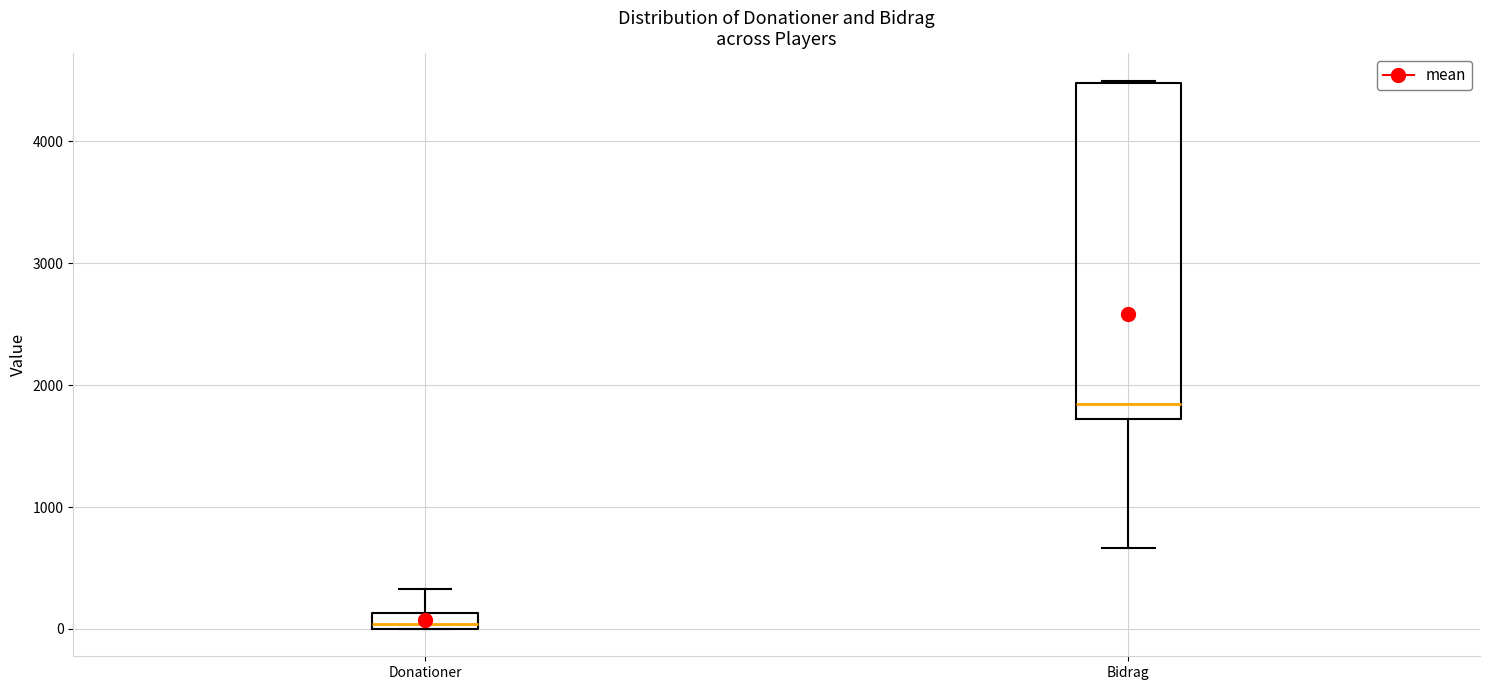

Which box is the tallest, from its lower edge to its upper edge?

Bidrag